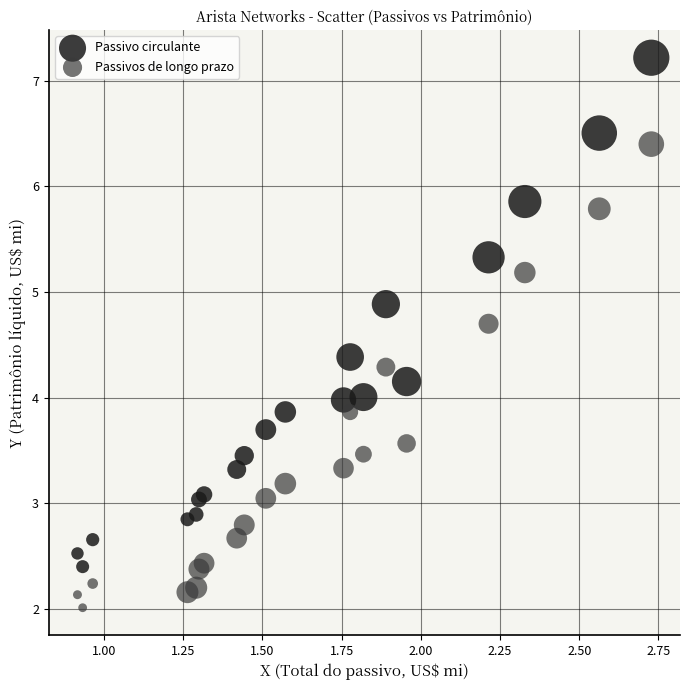

What is the X range (max minus min) for the scatter plot?

1.8